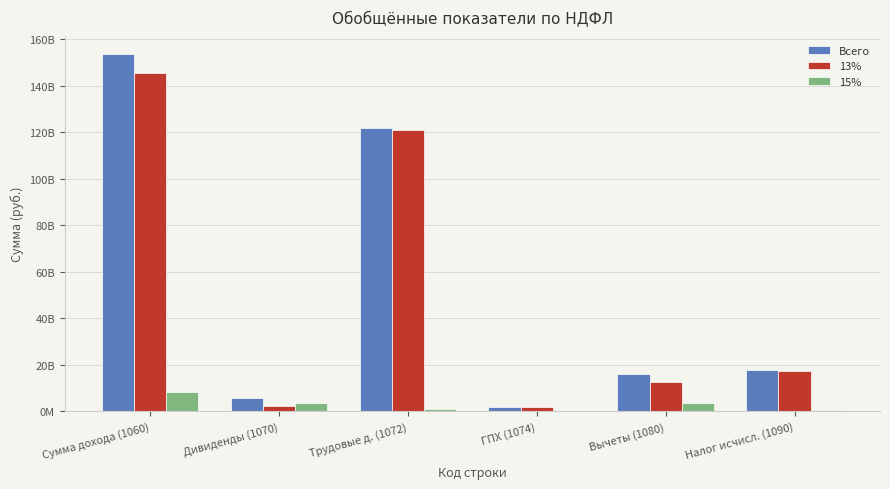

What is the difference between the highest and lowest values at Дивиденды (1070)?

3604010870